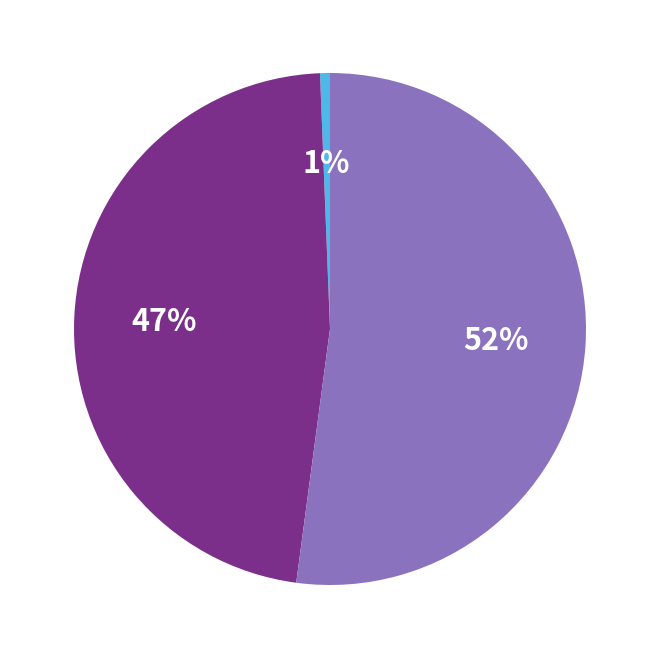

How many slices are in this pie chart?

3